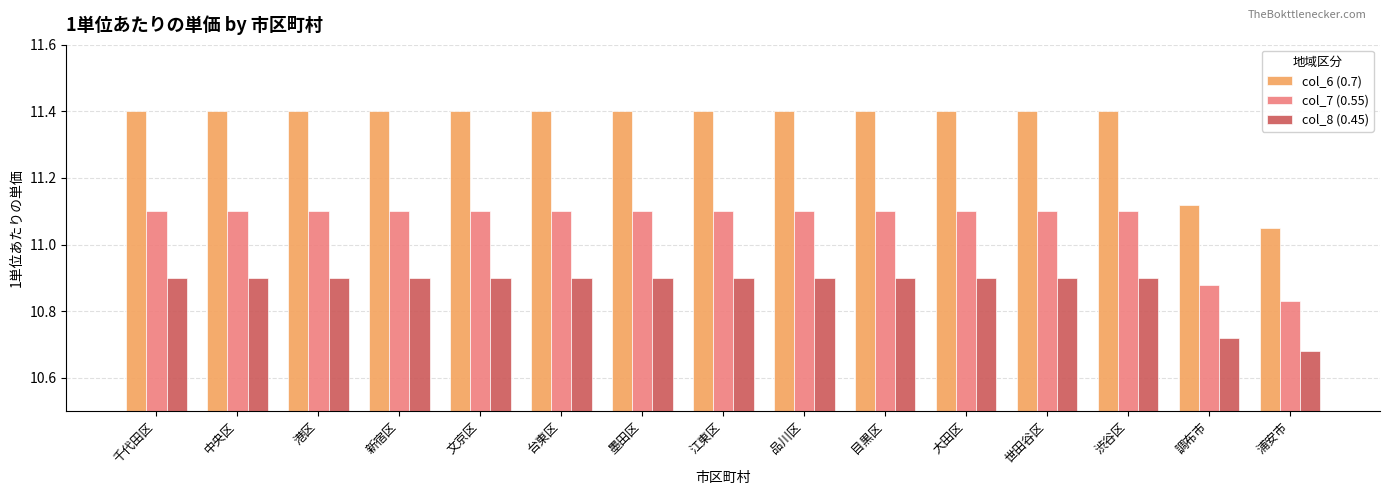

What is the spread (max minus min) of values at 新宿区?

0.5